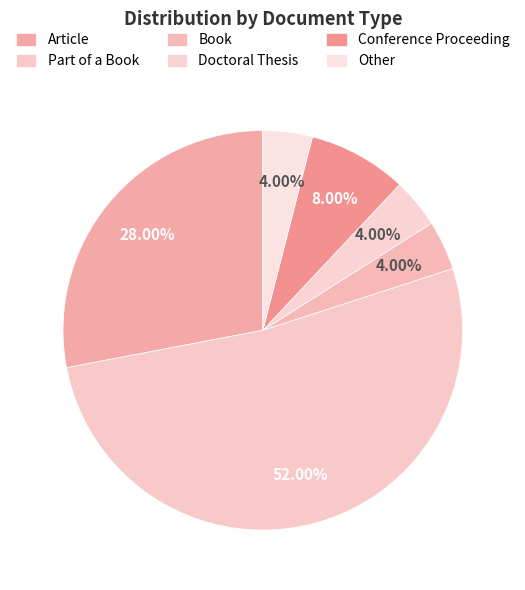

To the nearest percent, what is the difference between the Part of a Book and Article slice percentages?

24%